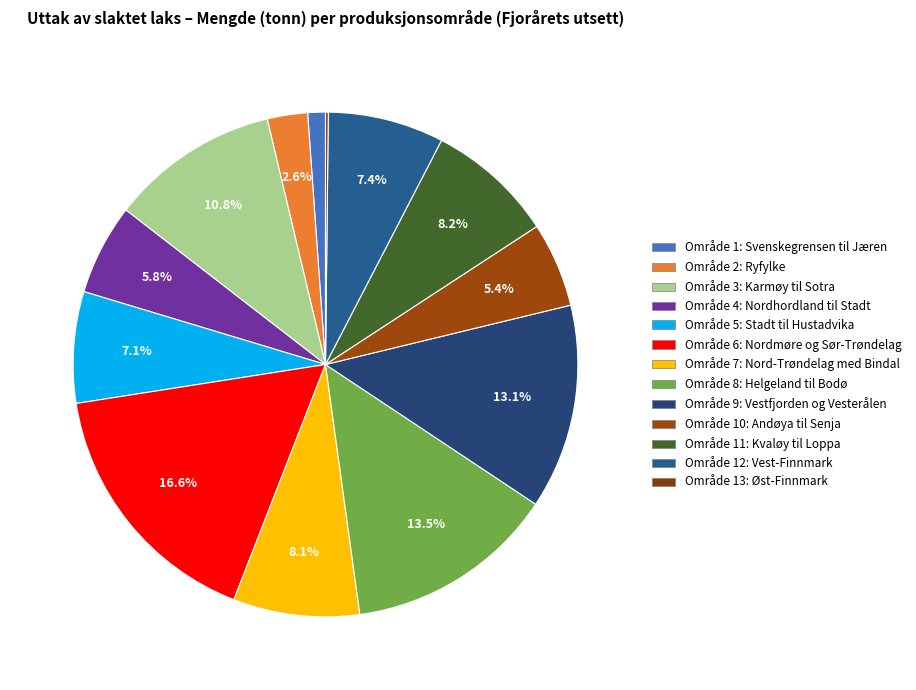

How much of the chart is everything except Område 6: Nordmøre og Sør-Trøndelag?

83.4%